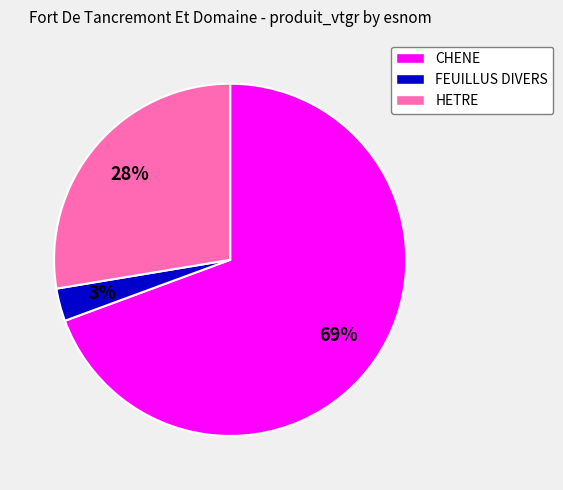

Count the number of slices in the pie.

3